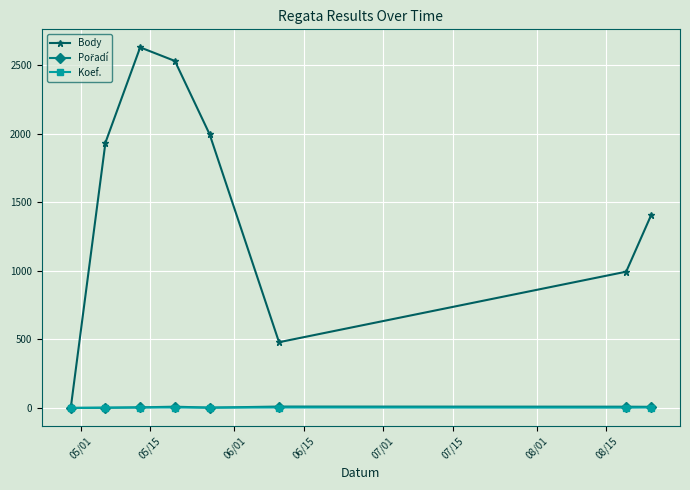

At how many categories does at least one series exceed 1079?

5